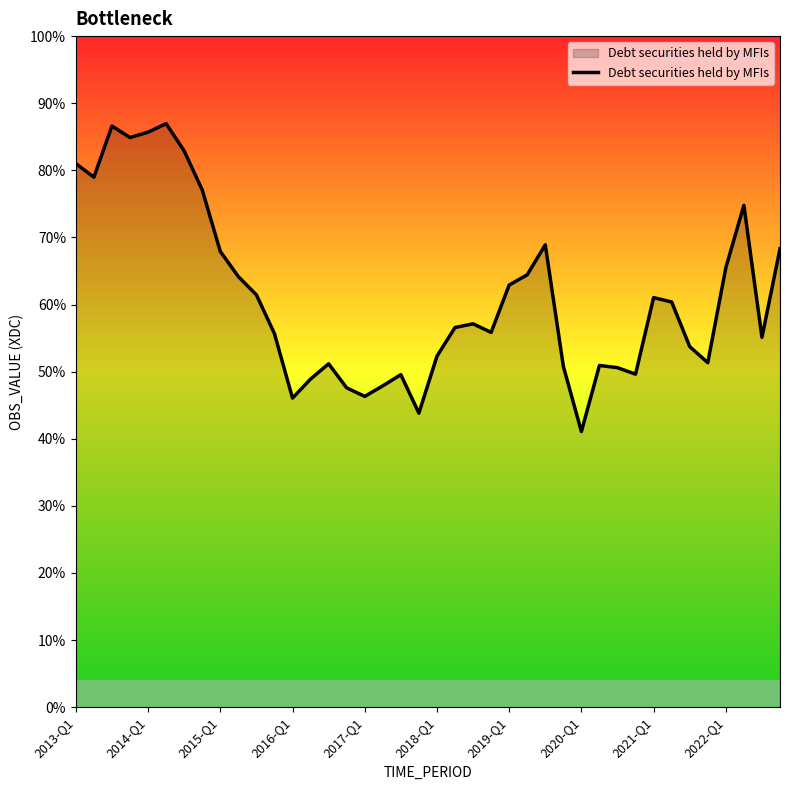

Does the chart have visible grid lines?

No